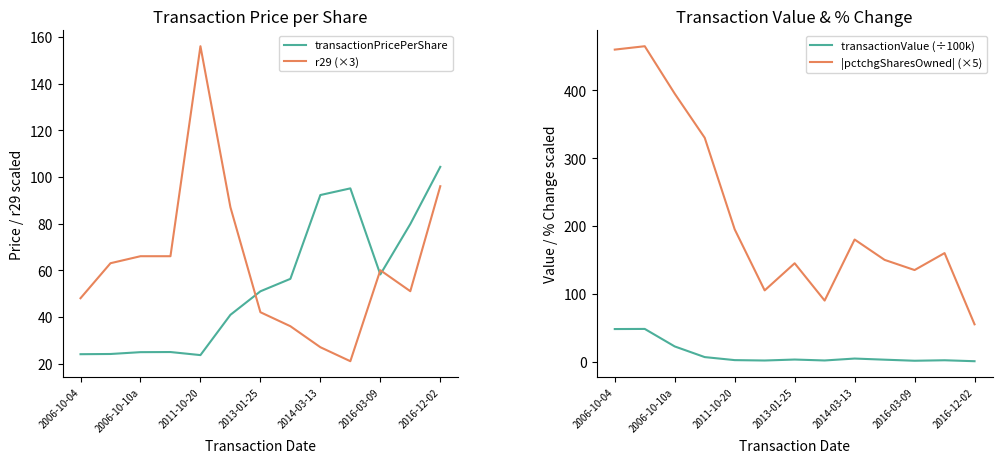

Rank the series at 9 from lowest to highest value.

transactionValue (÷100k), r29 (×3), transactionPricePerShare, |pctchgSharesOwned| (×5)